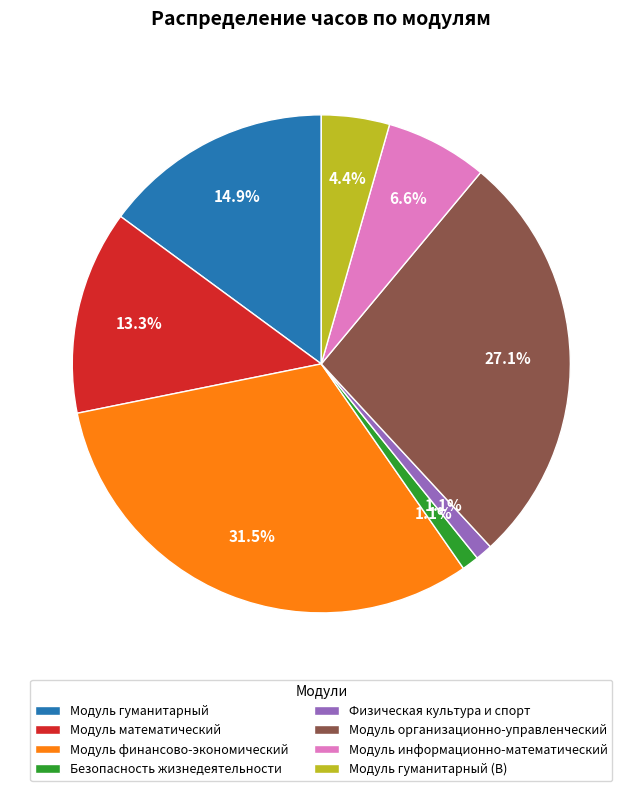

How many segments does this pie chart have?

8